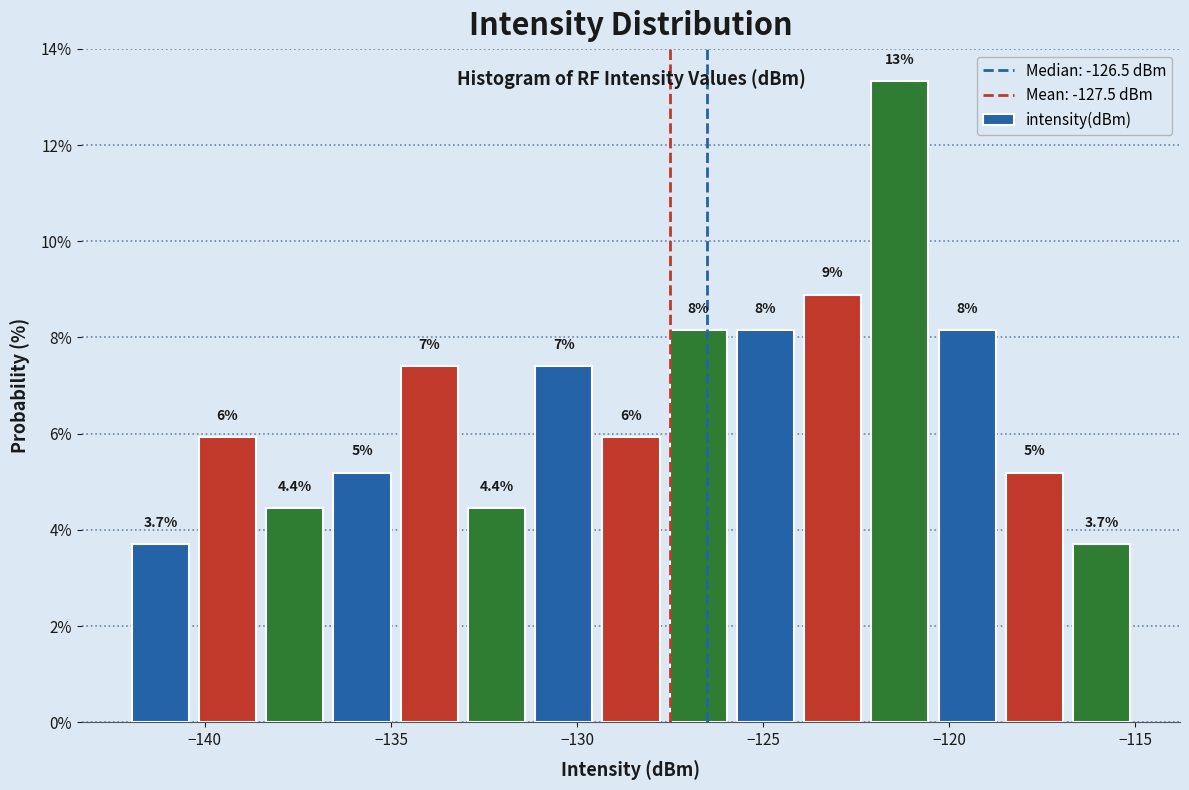

Around what value on the x-axis is the tallest bar? Give the approximate position of its centre, as read against the axis.

-121.5